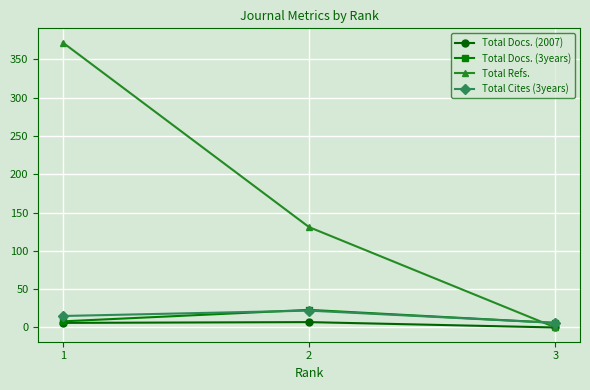

How many values in the Total Cites (3years) series are below 15?

1